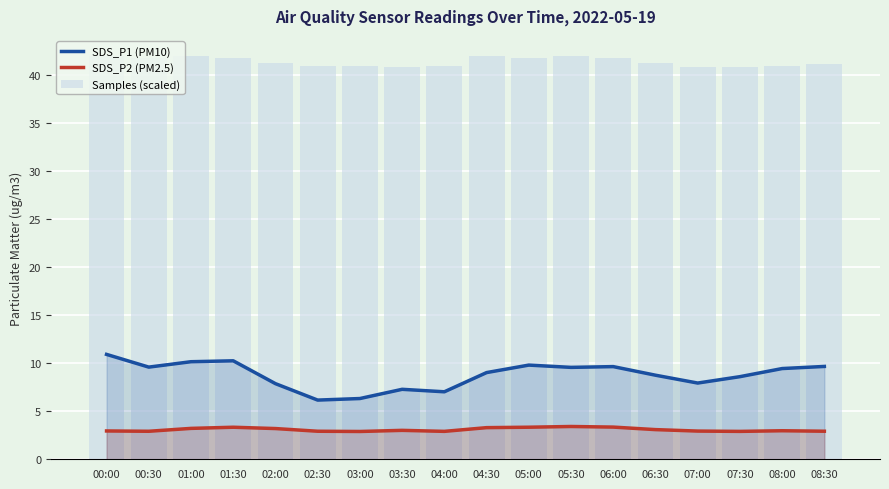

True or false: Samples (scaled) has a value of 41.2 at 02:00.

True